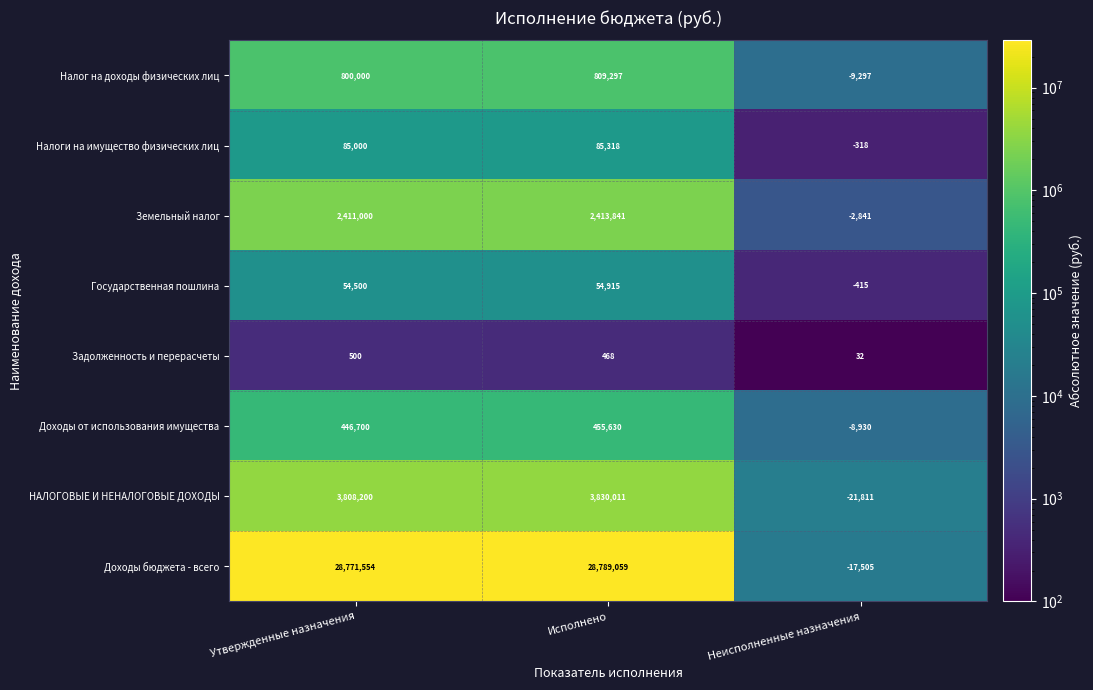

What is the total value across all series at Утвержденные назначения?

36377454